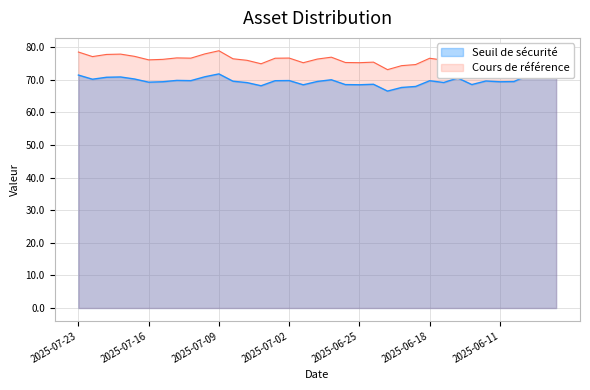

Between 2025-07-03 and 2025-06-12, which series saw the biggest shift?

Cours de référence